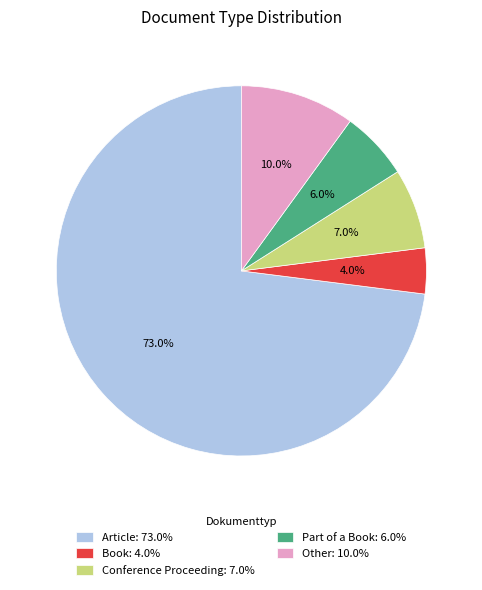

How many slices are in this pie chart?

5